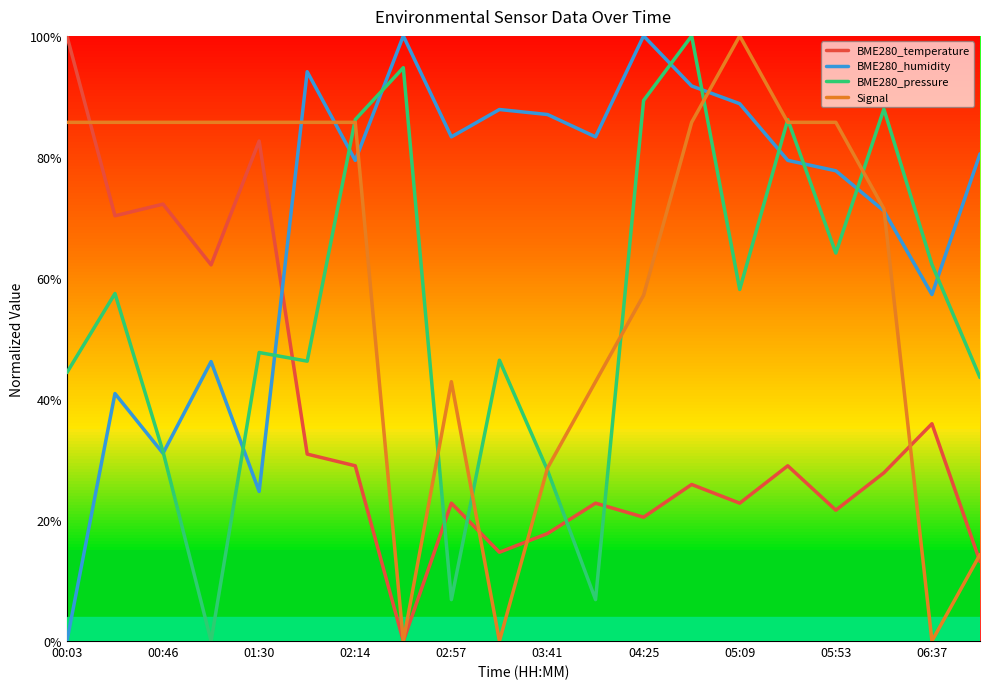

List the series in order of their overall mean, lowest first.

BME280_temperature, BME280_pressure, Signal, BME280_humidity